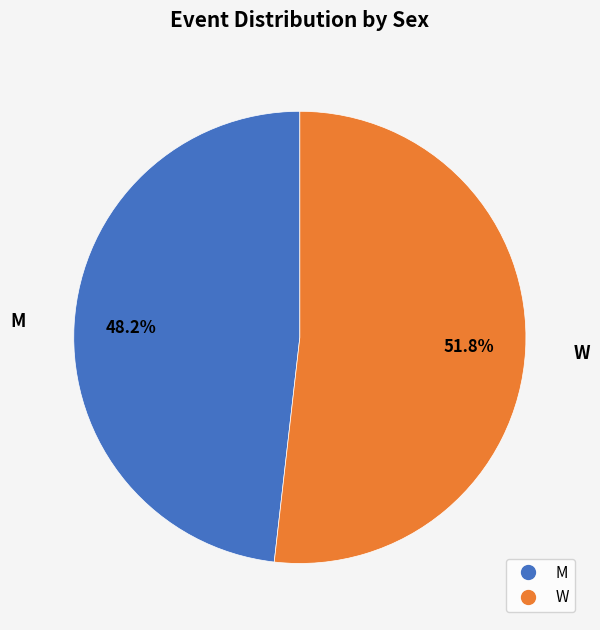

Rank the categories by value from highest to lowest.

W, M